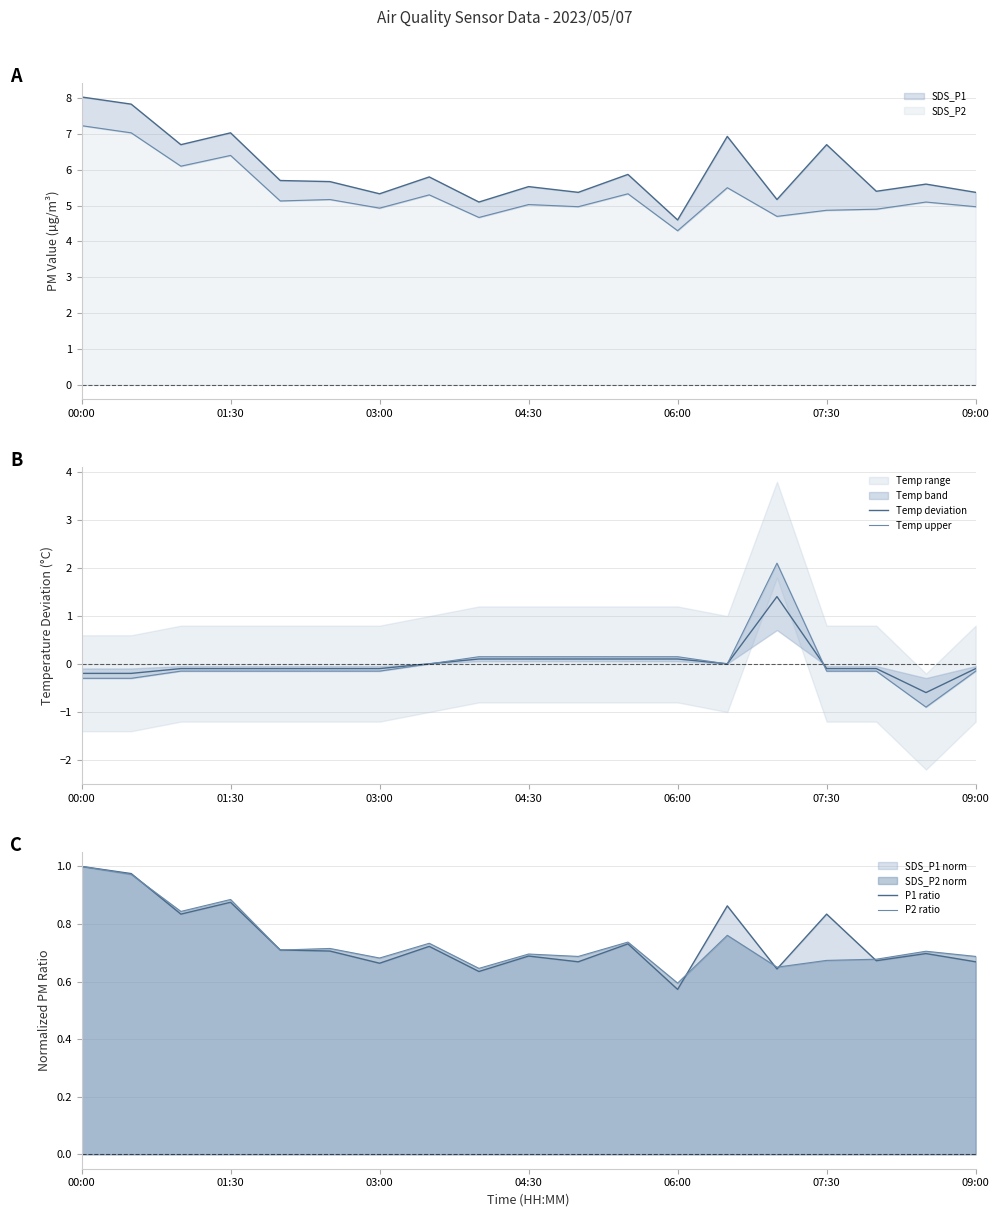

Does the chart have visible grid lines?

Yes